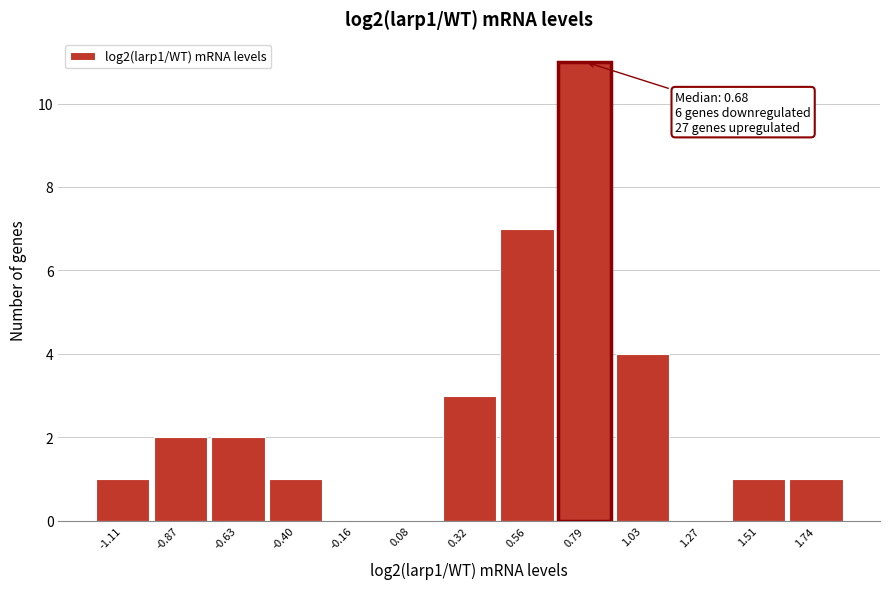

Which range on the x-axis has the tallest bar?

0.65 to 0.90